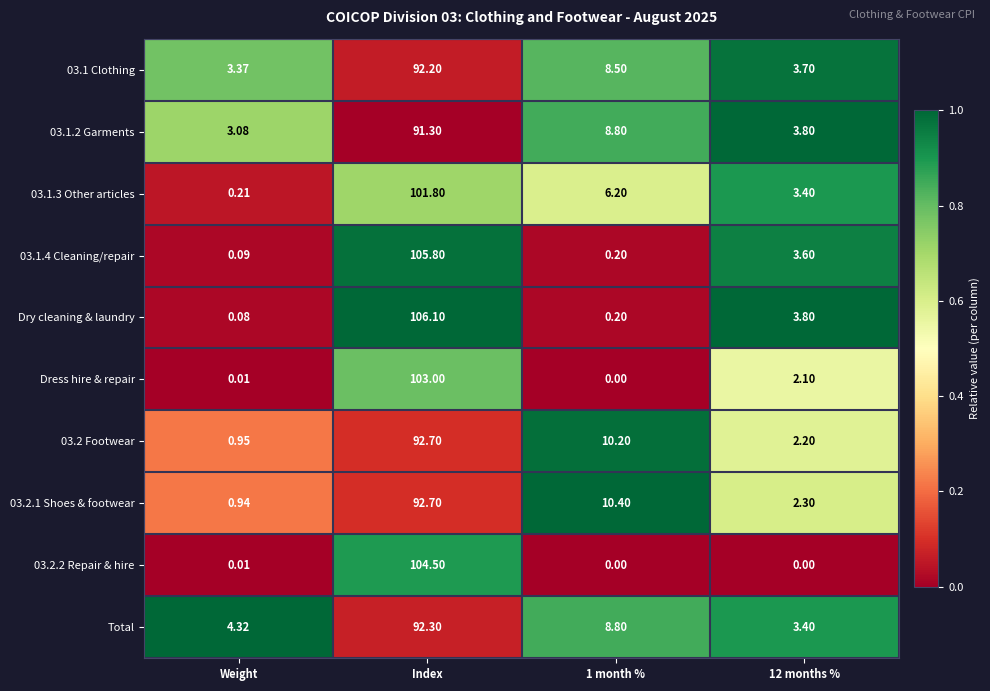

What is the greatest value displayed?

106.1